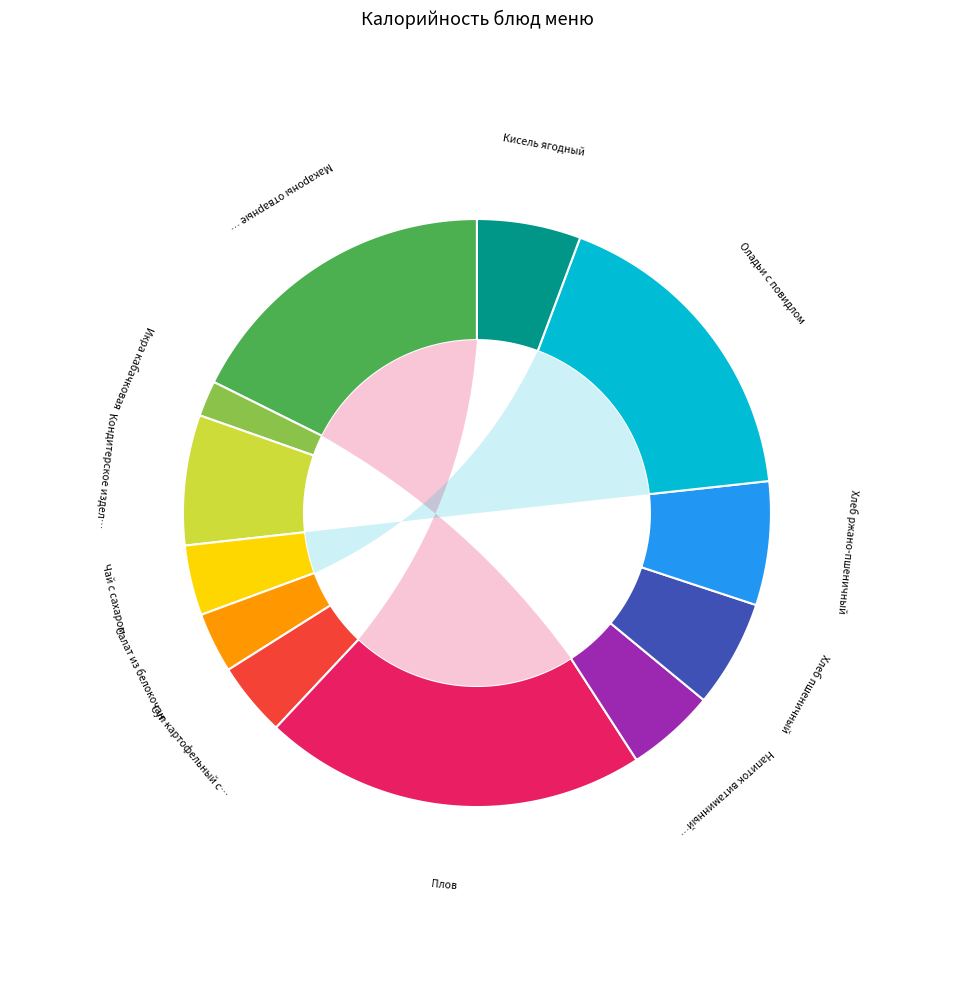

True or false: Кондитерское изделие (печенье) accounts for 7% of the total.

True